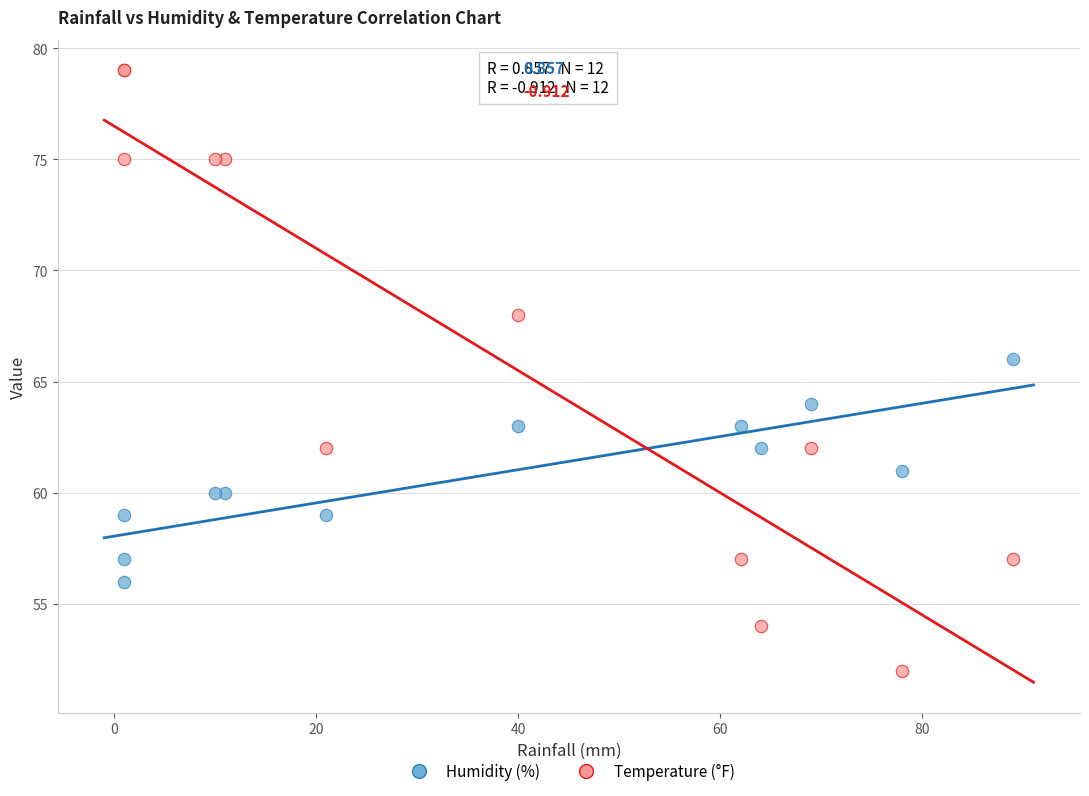

Which series contains the highest Y value?

Temperature (°F)